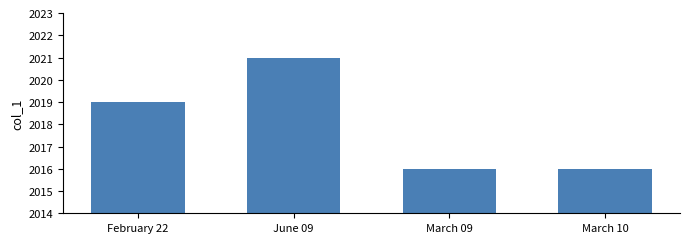

What is the label of the 3rd bar from the left?

March 09